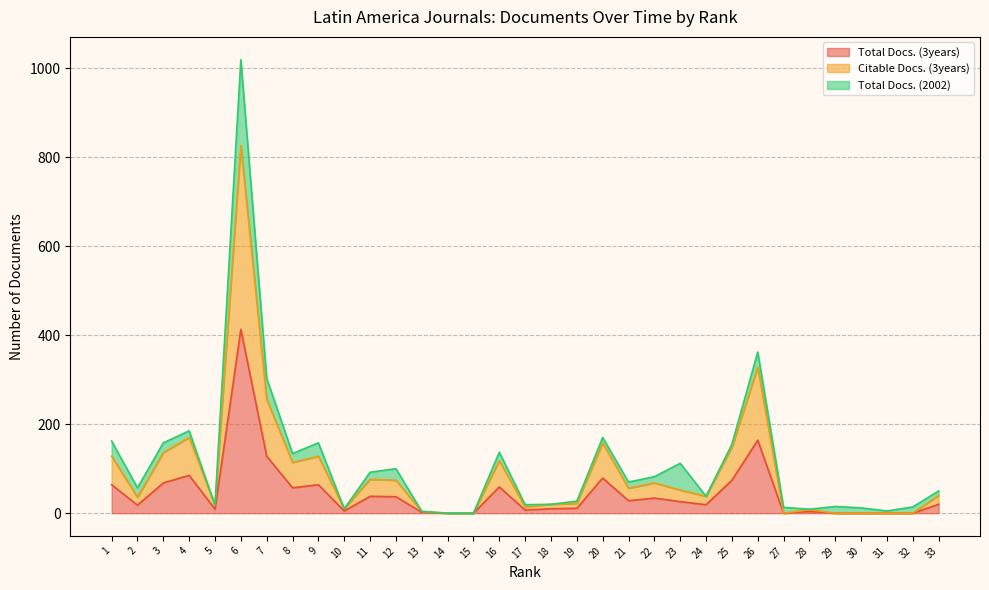

What is the difference between the second highest and minimum values in the Citable Docs. (3years) series?

328